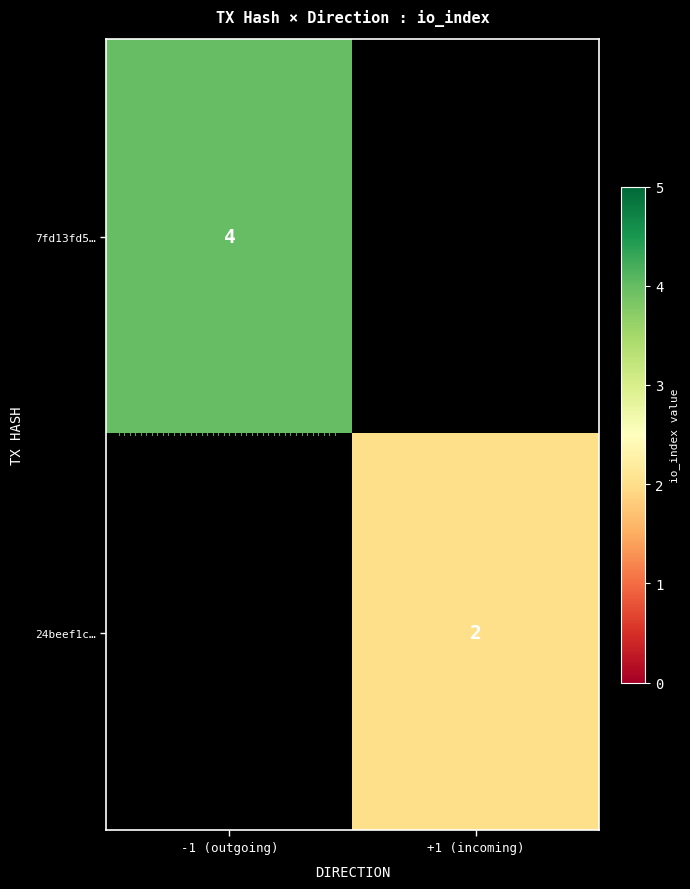

True or false: 24beef1c… has a value of 2 at +1 (incoming).

True